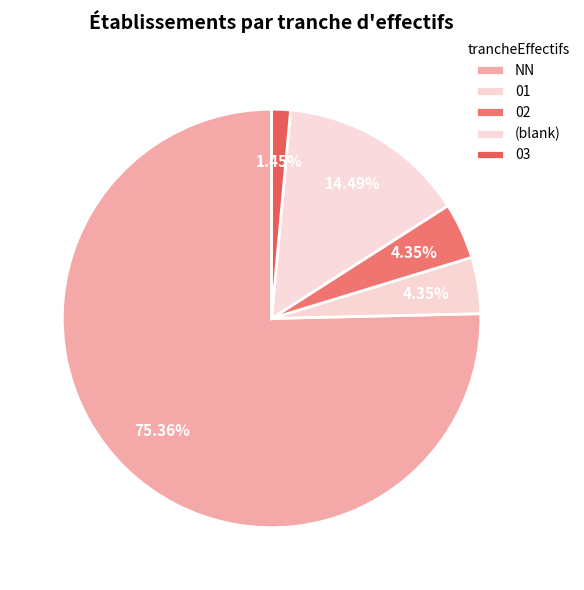

What is the smallest slice in the pie chart?

03